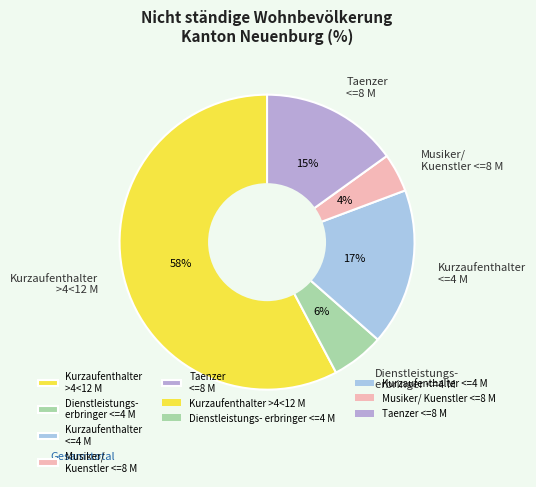

True or false: Kurzaufenthalter <=4 M accounts for 17% of the total.

True